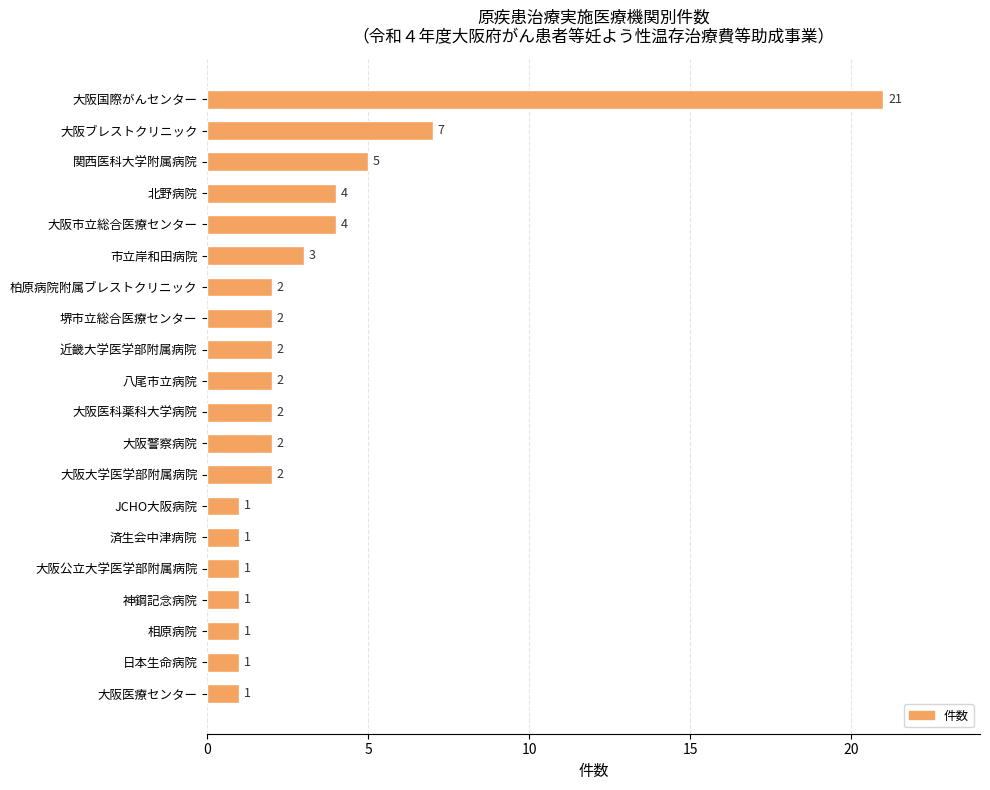

What is the label of the 2nd bar from the top?

大阪ブレストクリニック